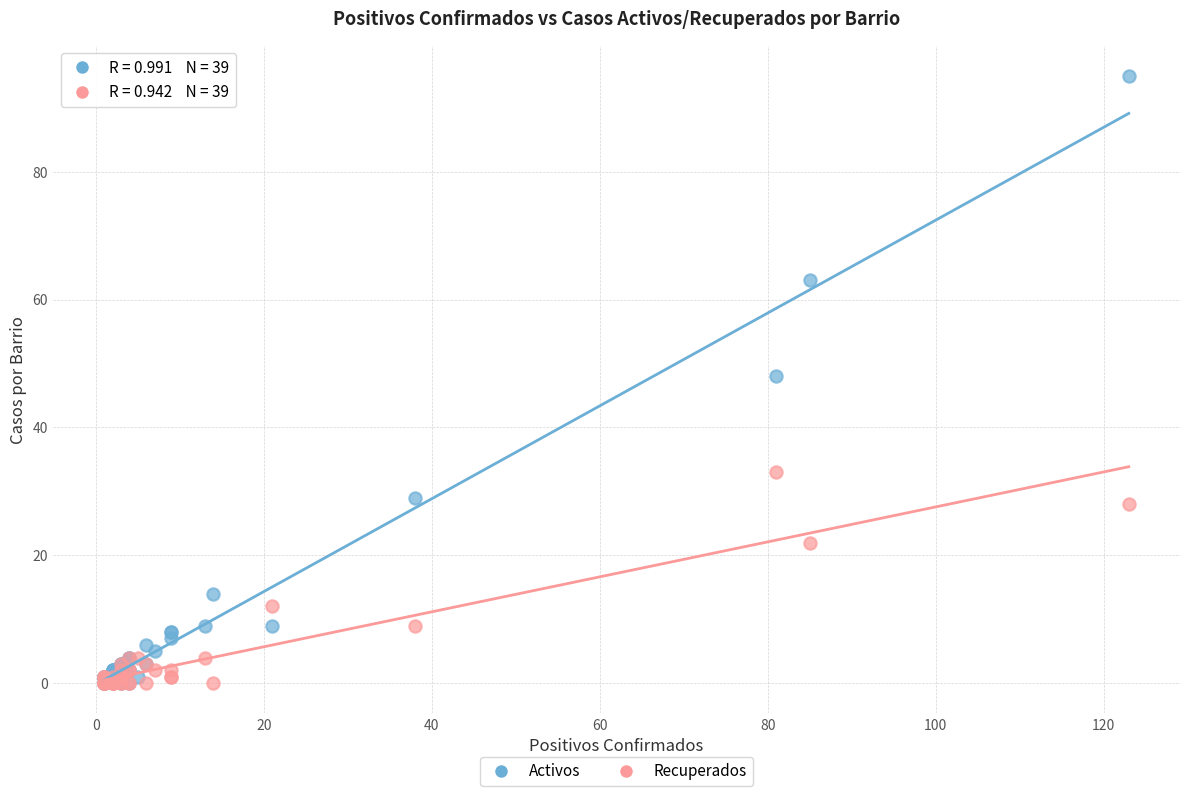

In the Recuperados series, what Y value is closest to 16?

12